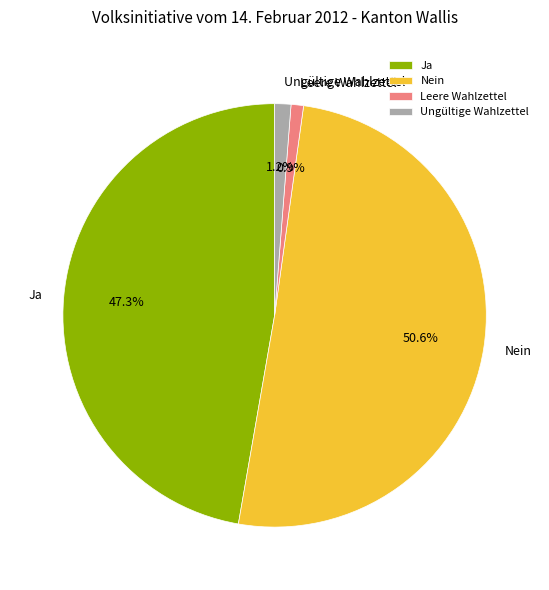

What is the ratio of the value at Ja to the value at Leere Wahlzettel?

49.8